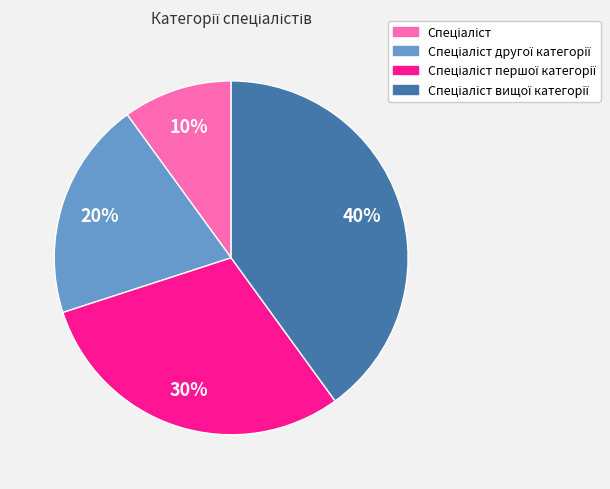

To the nearest percent, what is the difference between the largest and smallest slice percentages?

30%